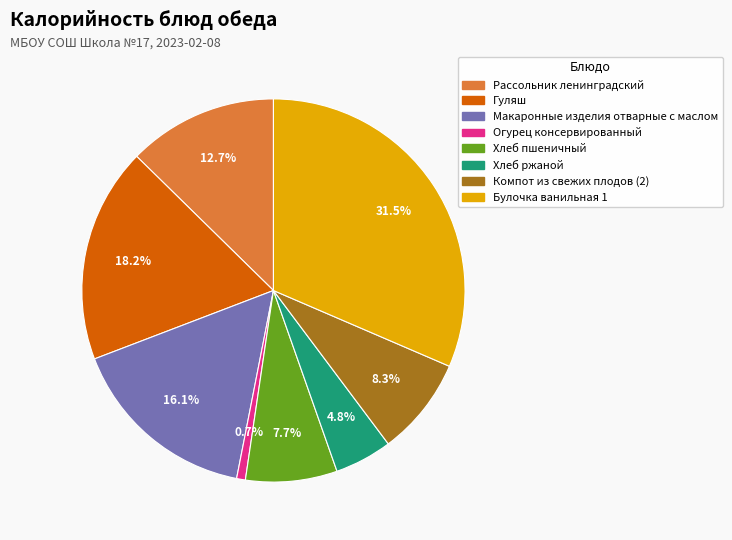

To the nearest percent, what percentage of the pie is Компот из свежих плодов (2)?

8%